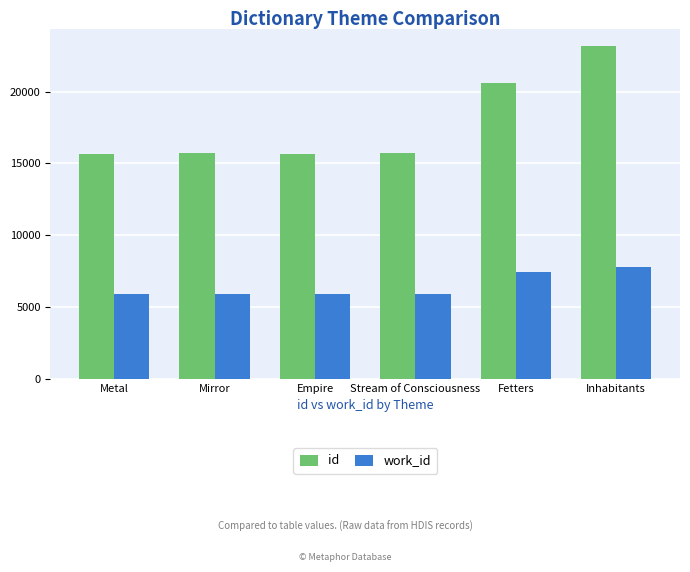

The value of id at Inhabitants is 40600. True or false?

False